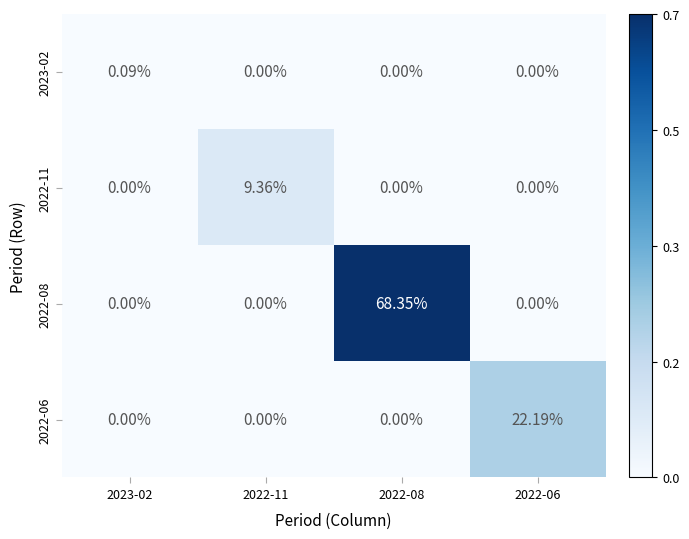

How many series are shown in this chart?

4